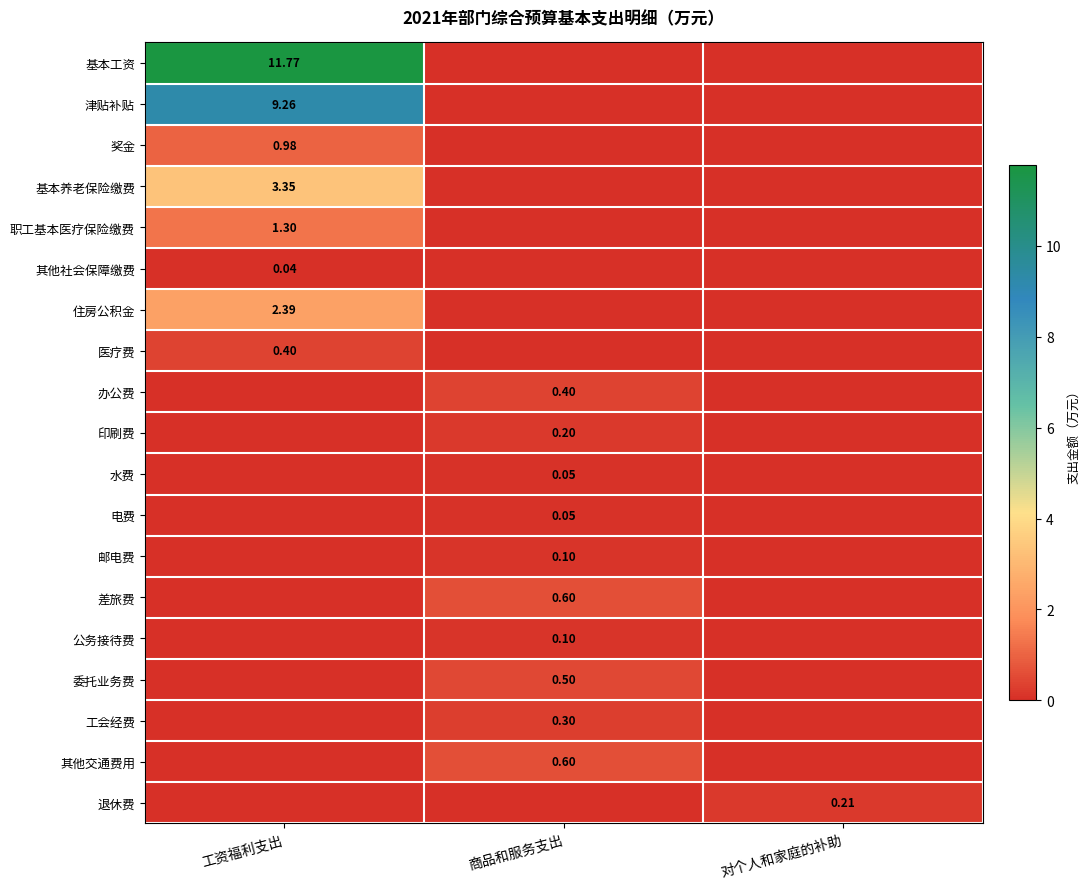

List the series in order of their peak value, lowest first.

其他社会保障缴费, 水费, 电费, 邮电费, 公务接待费, 印刷费, 退休费, 工会经费, 医疗费, 办公费, 委托业务费, 差旅费, 其他交通费用, 奖金, 职工基本医疗保险缴费, 住房公积金, 基本养老保险缴费, 津贴补贴, 基本工资